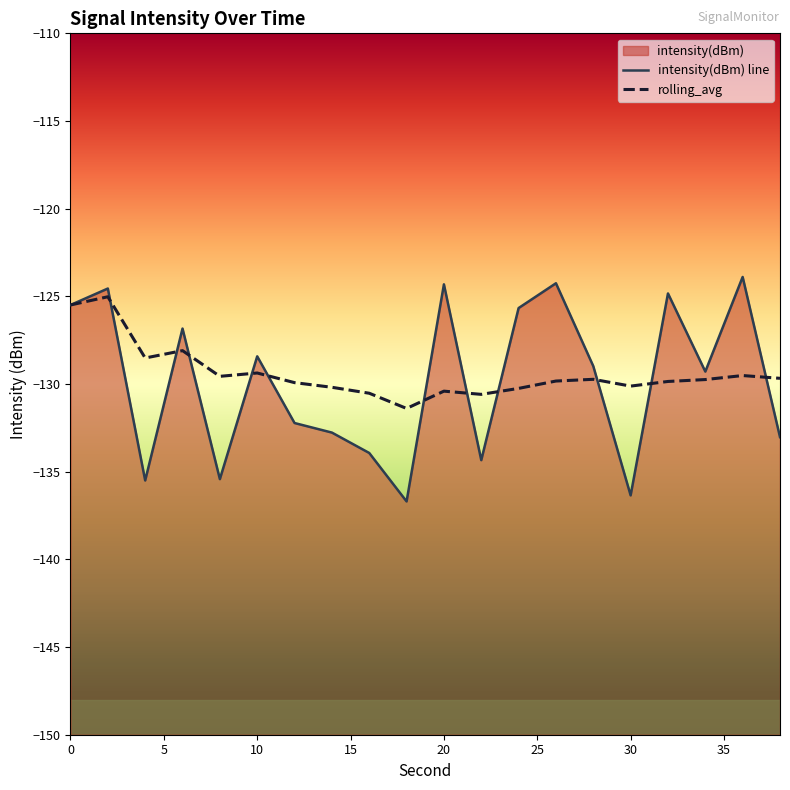

What is the value of the intensity(dBm) point at the 3rd from the left?

-135.5